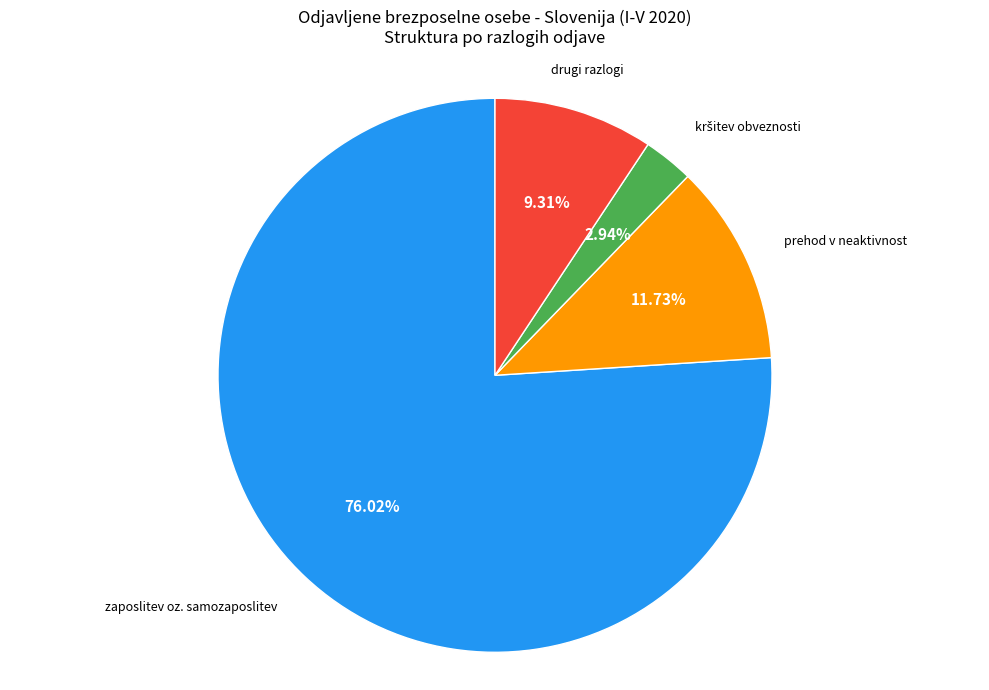

Count the number of slices in the pie.

4